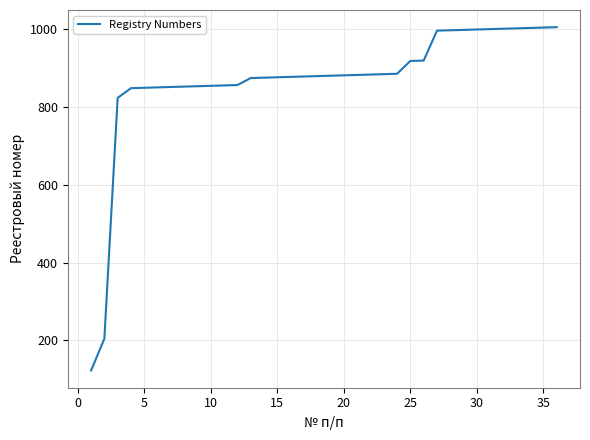

What is the smallest value displayed?

122